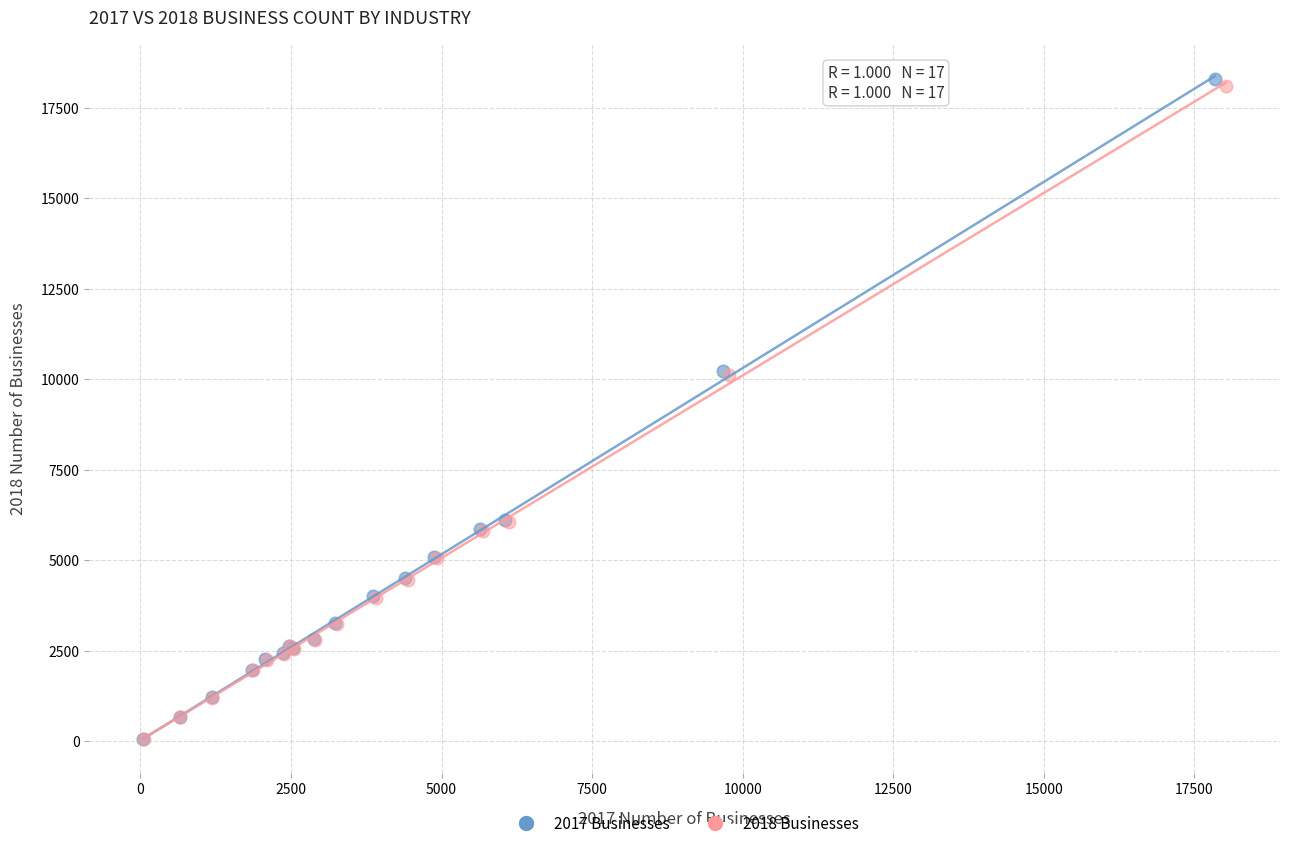

Which series has the largest Y range (max minus min)?

2017 Businesses